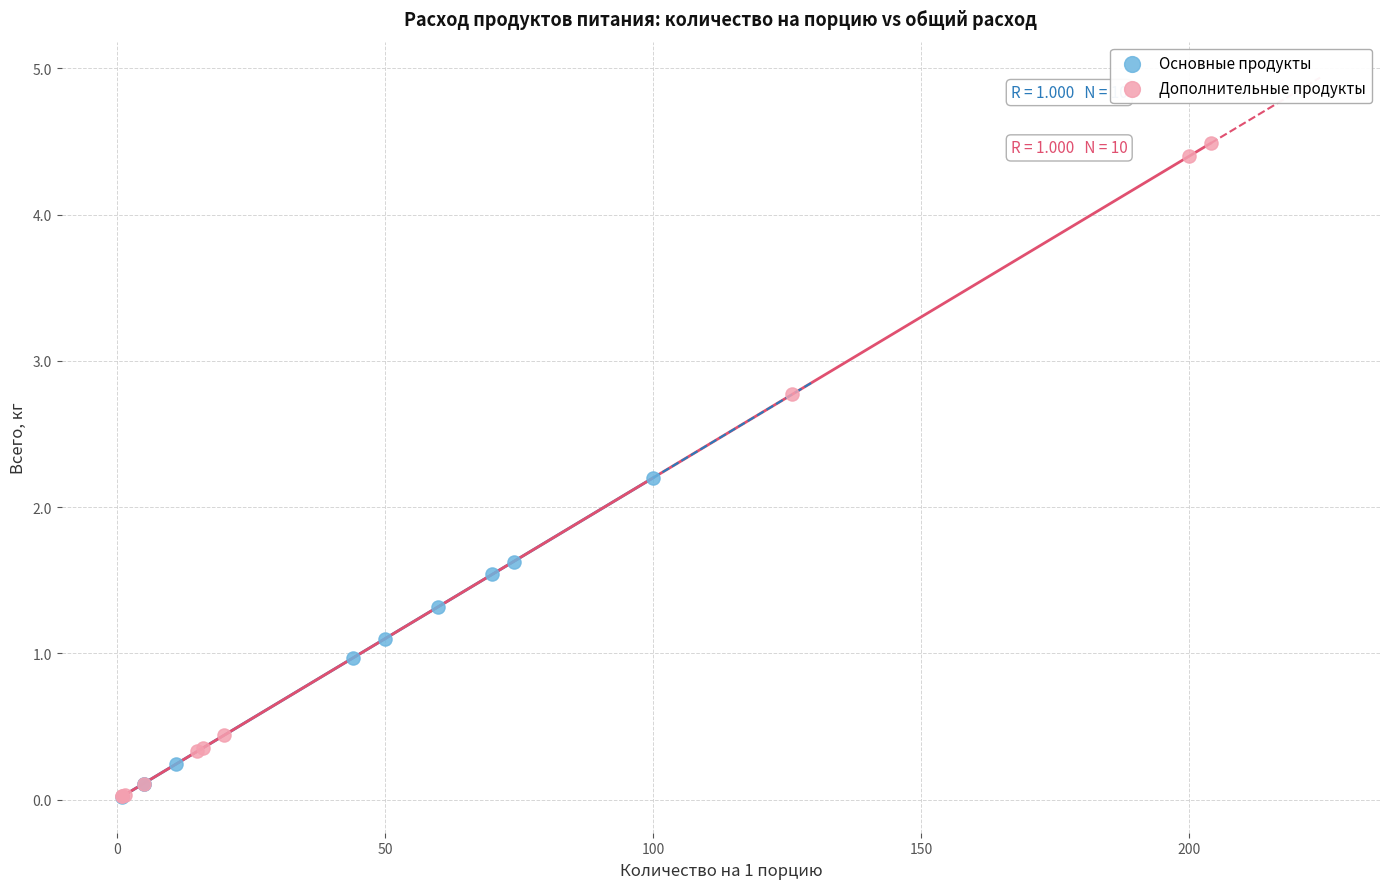

Which series has the largest Y range (max minus min)?

Дополнительные продукты